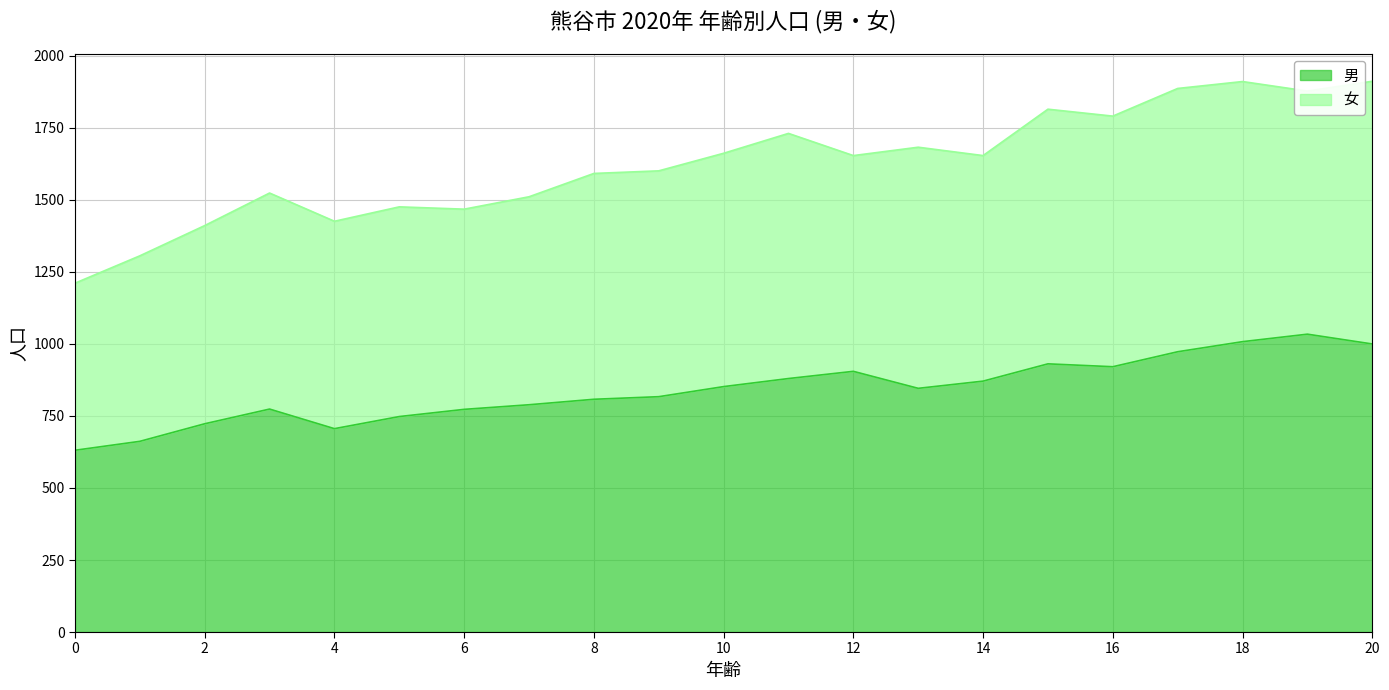

How many points are lower than both their immediate neighbors (excluding endpoints)?

3